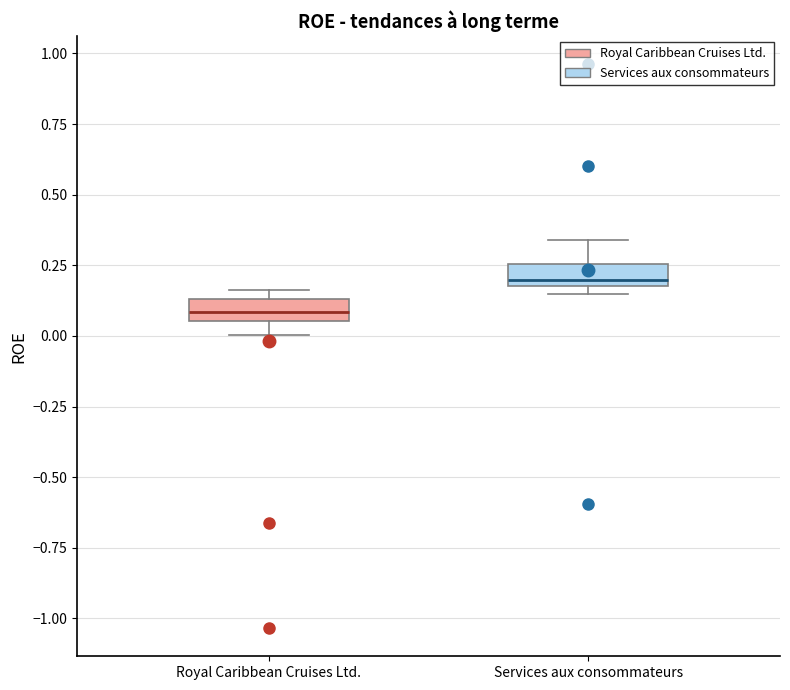

Reading left to right, read every box against the y-axis: the position of its median line, the range the box covers, and the ends of its whiskers. The values are not printed on the chart, so give them approximately, as read against the axis.

Royal Caribbean Cruises Ltd.: median 0.10, box 0.05 to 0.15, whiskers 0.00 to 0.15 (just above the box's upper edge)
Services aux consommateurs: median 0.20 (just above the box's lower edge), box 0.20 to 0.25, whiskers 0.15 to 0.35